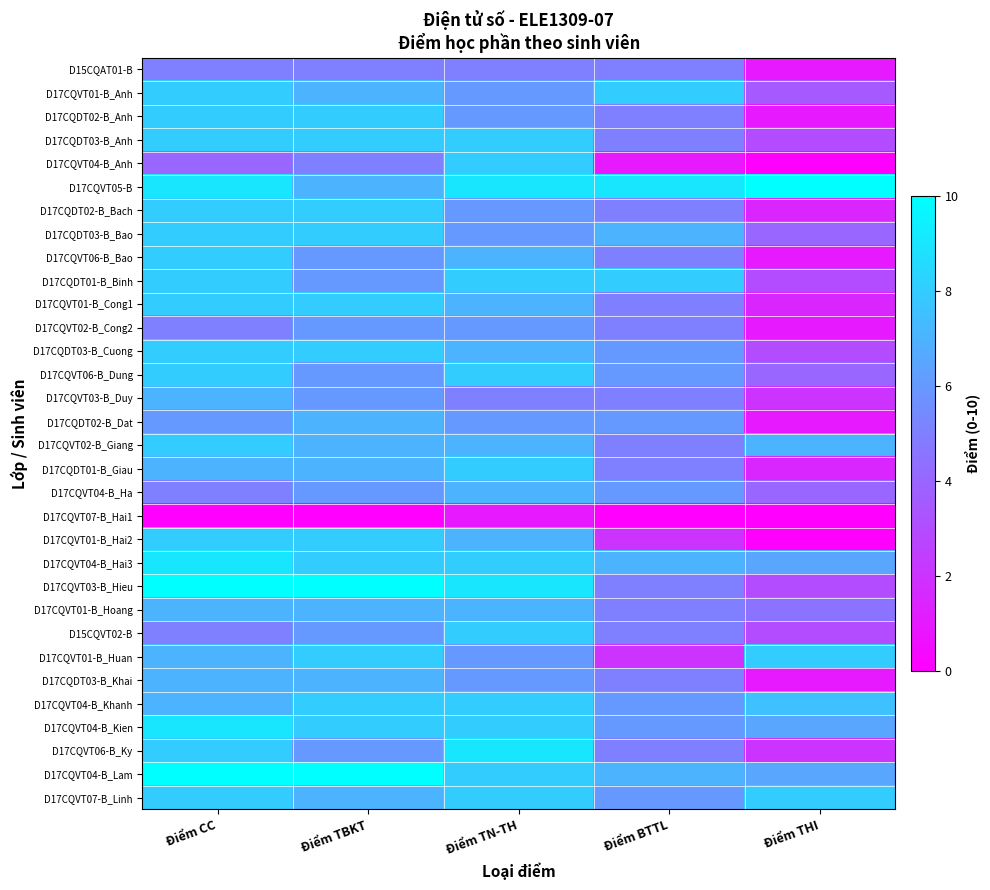

Reading left to right, transcribe all the data shown in this chart.

D15CQAT01-B: Điểm CC=5.0	Điểm TBKT=5.0	Điểm TN-TH=5.0	Điểm BTTL=5.0	Điểm THI=1.0
D17CQVT01-B_Anh: Điểm CC=8.0	Điểm TBKT=7.0	Điểm TN-TH=6.0	Điểm BTTL=8.0	Điểm THI=3.5
D17CQDT02-B_Anh: Điểm CC=8.0	Điểm TBKT=8.0	Điểm TN-TH=6.0	Điểm BTTL=5.0	Điểm THI=1.0
D17CQDT03-B_Anh: Điểm CC=8.0	Điểm TBKT=8.0	Điểm TN-TH=8.0	Điểm BTTL=5.0	Điểm THI=3.0
D17CQVT04-B_Anh: Điểm CC=4.0	Điểm TBKT=5.0	Điểm TN-TH=8.0	Điểm BTTL=1.0	Điểm THI=0.0
D17CQVT05-B: Điểm CC=9.0	Điểm TBKT=7.0	Điểm TN-TH=9.0	Điểm BTTL=9.0	Điểm THI=10.0
D17CQDT02-B_Bach: Điểm CC=8.0	Điểm TBKT=8.0	Điểm TN-TH=6.0	Điểm BTTL=5.0	Điểm THI=1.5
D17CQDT03-B_Bao: Điểm CC=8.0	Điểm TBKT=8.0	Điểm TN-TH=6.0	Điểm BTTL=7.0	Điểm THI=4.0
D17CQVT06-B_Bao: Điểm CC=8.0	Điểm TBKT=6.0	Điểm TN-TH=7.0	Điểm BTTL=5.0	Điểm THI=1.0
D17CQDT01-B_Binh: Điểm CC=8.0	Điểm TBKT=6.0	Điểm TN-TH=8.0	Điểm BTTL=8.0	Điểm THI=3.0
D17CQVT01-B_Cong1: Điểm CC=8.0	Điểm TBKT=8.0	Điểm TN-TH=7.0	Điểm BTTL=5.0	Điểm THI=1.5
D17CQVT02-B_Cong2: Điểm CC=5.0	Điểm TBKT=6.0	Điểm TN-TH=6.0	Điểm BTTL=5.0	Điểm THI=1.0
D17CQDT03-B_Cuong: Điểm CC=8.0	Điểm TBKT=8.0	Điểm TN-TH=7.0	Điểm BTTL=6.0	Điểm THI=3.0
D17CQVT06-B_Dung: Điểm CC=8.0	Điểm TBKT=6.0	Điểm TN-TH=8.0	Điểm BTTL=6.0	Điểm THI=4.0
D17CQVT03-B_Duy: Điểm CC=7.0	Điểm TBKT=6.0	Điểm TN-TH=5.0	Điểm BTTL=5.0	Điểm THI=2.0
D17CQDT02-B_Dat: Điểm CC=6.0	Điểm TBKT=7.0	Điểm TN-TH=6.0	Điểm BTTL=6.0	Điểm THI=1.0
D17CQVT02-B_Giang: Điểm CC=8.0	Điểm TBKT=7.0	Điểm TN-TH=7.0	Điểm BTTL=5.0	Điểm THI=7.0
D17CQDT01-B_Giau: Điểm CC=7.0	Điểm TBKT=7.0	Điểm TN-TH=8.0	Điểm BTTL=5.0	Điểm THI=1.5
D17CQVT04-B_Ha: Điểm CC=5.0	Điểm TBKT=6.0	Điểm TN-TH=7.0	Điểm BTTL=6.0	Điểm THI=4.0
D17CQVT07-B_Hai1: Điểm CC=0.0	Điểm TBKT=0.0	Điểm TN-TH=1.0	Điểm BTTL=0.0	Điểm THI=0.0
D17CQVT01-B_Hai2: Điểm CC=8.0	Điểm TBKT=8.0	Điểm TN-TH=7.0	Điểm BTTL=2.0	Điểm THI=0.0
D17CQVT04-B_Hai3: Điểm CC=9.0	Điểm TBKT=8.0	Điểm TN-TH=8.0	Điểm BTTL=7.0	Điểm THI=6.5
D17CQVT03-B_Hieu: Điểm CC=10.0	Điểm TBKT=10.0	Điểm TN-TH=9.0	Điểm BTTL=5.0	Điểm THI=3.0
D17CQVT01-B_Hoang: Điểm CC=7.0	Điểm TBKT=7.0	Điểm TN-TH=7.0	Điểm BTTL=5.0	Điểm THI=4.5
D15CQVT02-B: Điểm CC=5.0	Điểm TBKT=6.0	Điểm TN-TH=8.0	Điểm BTTL=5.0	Điểm THI=3.0
D17CQVT01-B_Huan: Điểm CC=7.0	Điểm TBKT=8.0	Điểm TN-TH=6.0	Điểm BTTL=2.0	Điểm THI=8.0
D17CQDT03-B_Khai: Điểm CC=7.0	Điểm TBKT=7.0	Điểm TN-TH=6.0	Điểm BTTL=5.0	Điểm THI=1.0
D17CQVT04-B_Khanh: Điểm CC=7.0	Điểm TBKT=8.0	Điểm TN-TH=8.0	Điểm BTTL=6.0	Điểm THI=7.5
D17CQVT04-B_Kien: Điểm CC=9.0	Điểm TBKT=8.0	Điểm TN-TH=8.0	Điểm BTTL=6.0	Điểm THI=6.5
D17CQVT06-B_Ky: Điểm CC=8.0	Điểm TBKT=6.0	Điểm TN-TH=9.0	Điểm BTTL=5.0	Điểm THI=2.0
D17CQVT04-B_Lam: Điểm CC=10.0	Điểm TBKT=10.0	Điểm TN-TH=8.0	Điểm BTTL=7.0	Điểm THI=6.5
D17CQVT07-B_Linh: Điểm CC=8.0	Điểm TBKT=7.0	Điểm TN-TH=8.0	Điểm BTTL=6.0	Điểm THI=8.0